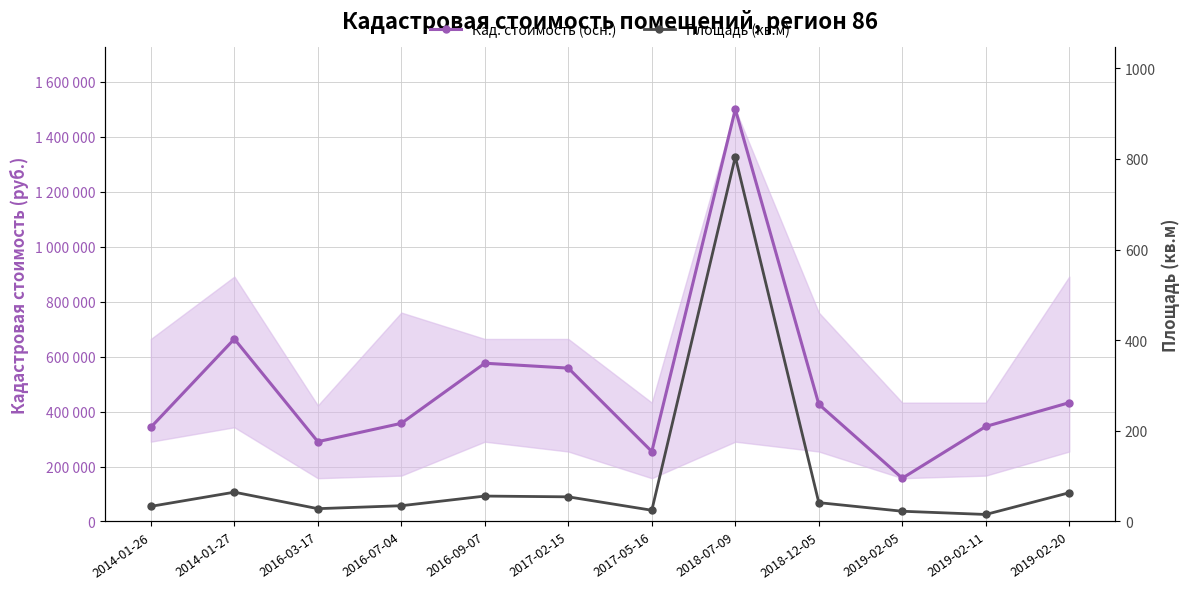

Rank the series at 2019-02-05 from lowest to highest value.

Площадь (кв.м), Кад. стоимость (осн.)